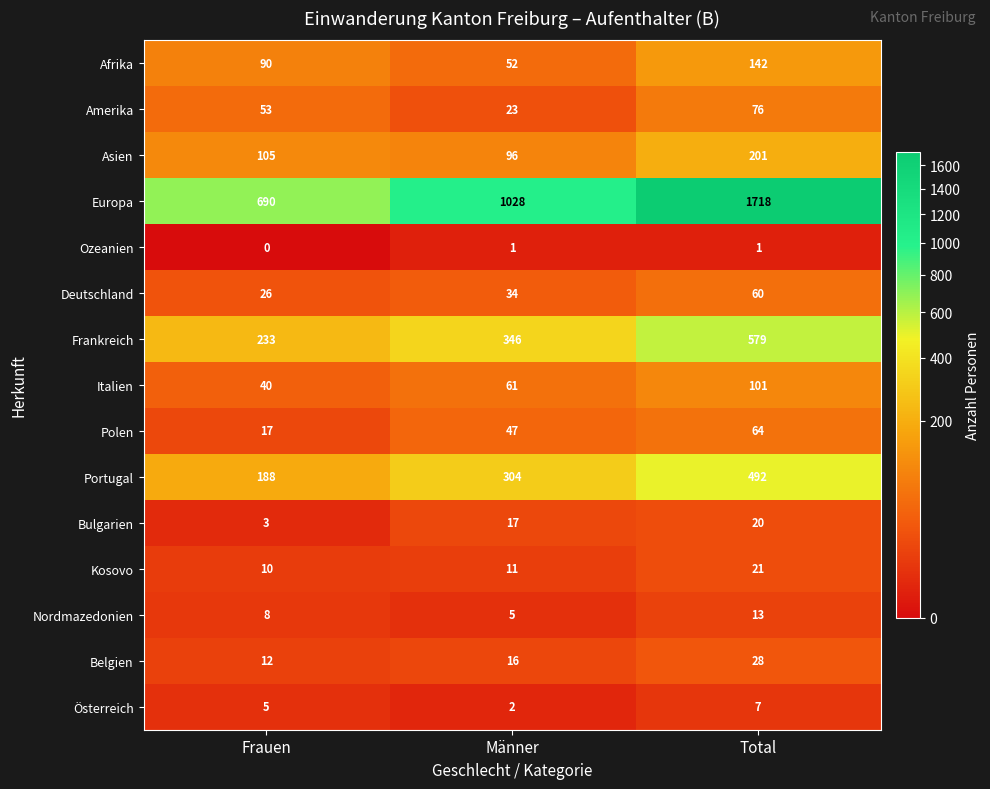

What is the difference between the second highest and minimum values in the Österreich series?

3